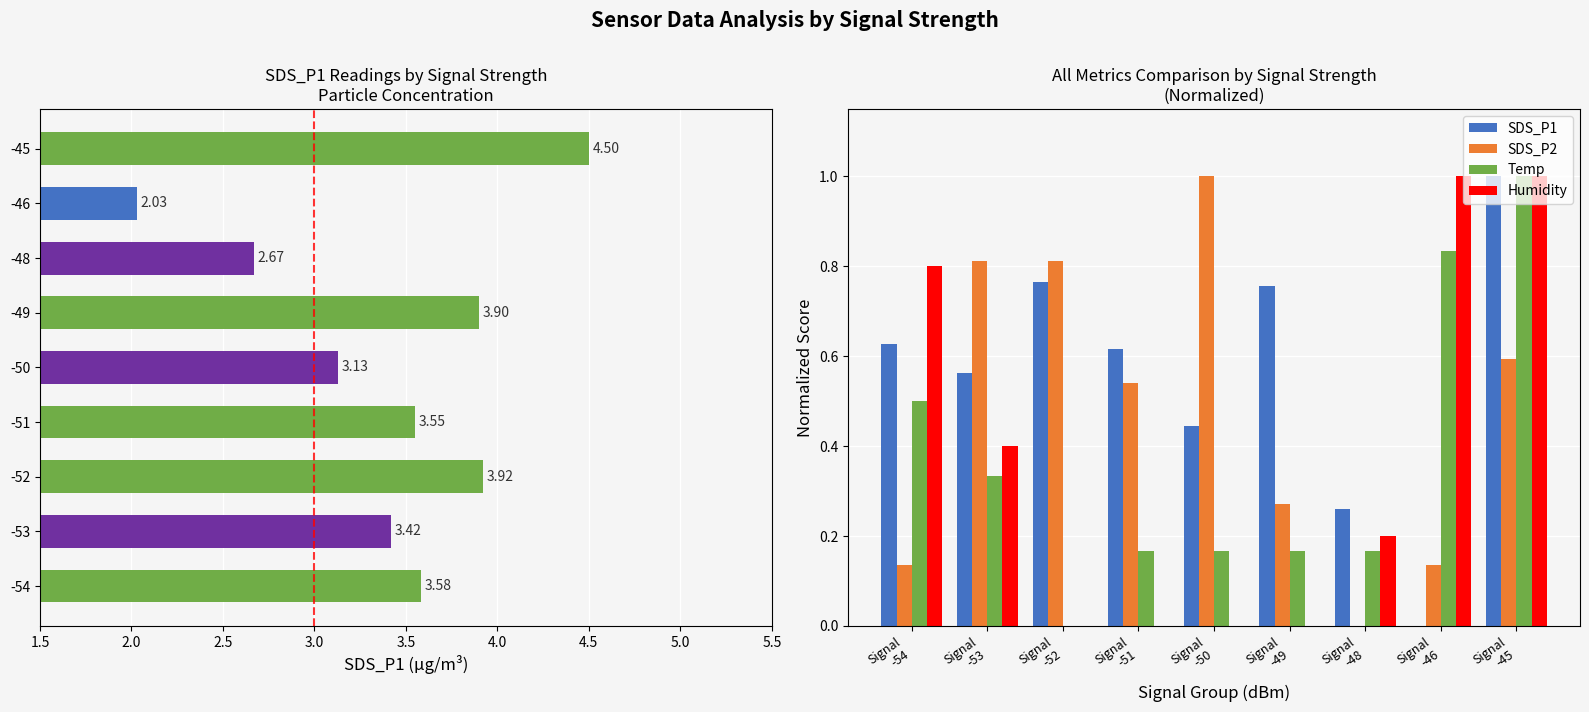

Does the chart contain any negative values?

No